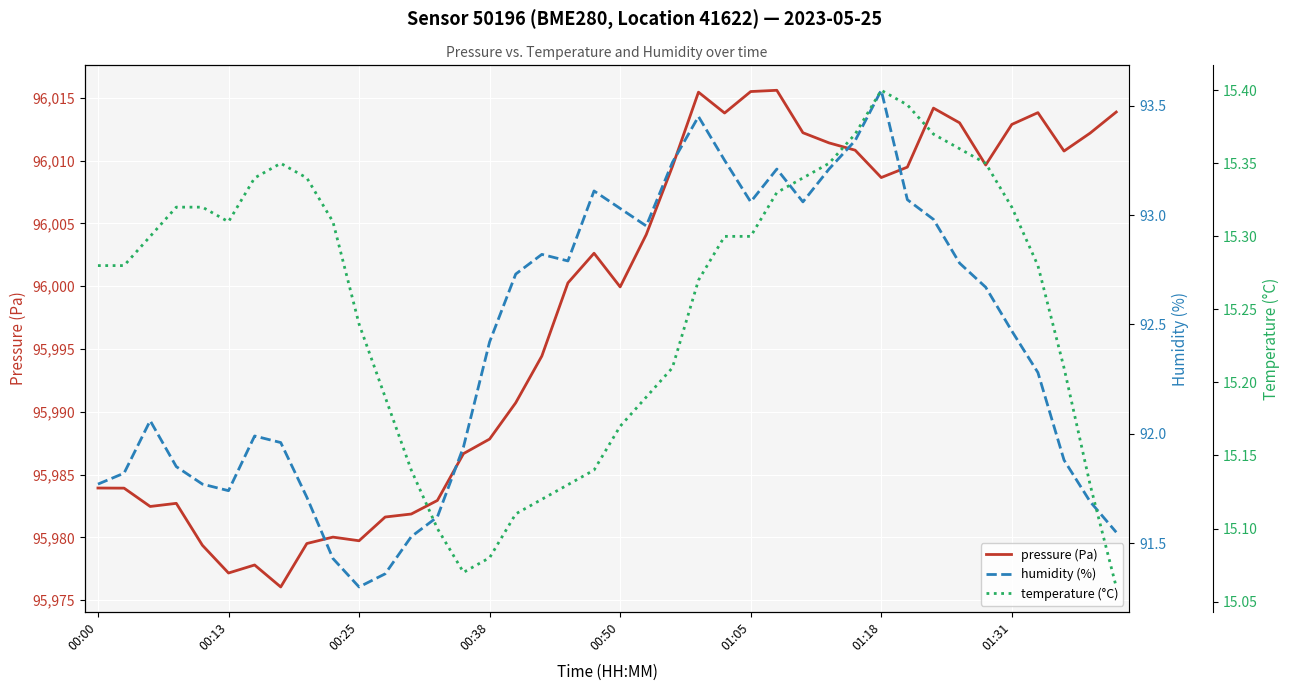

At which category is the sum across all series the highest?

23